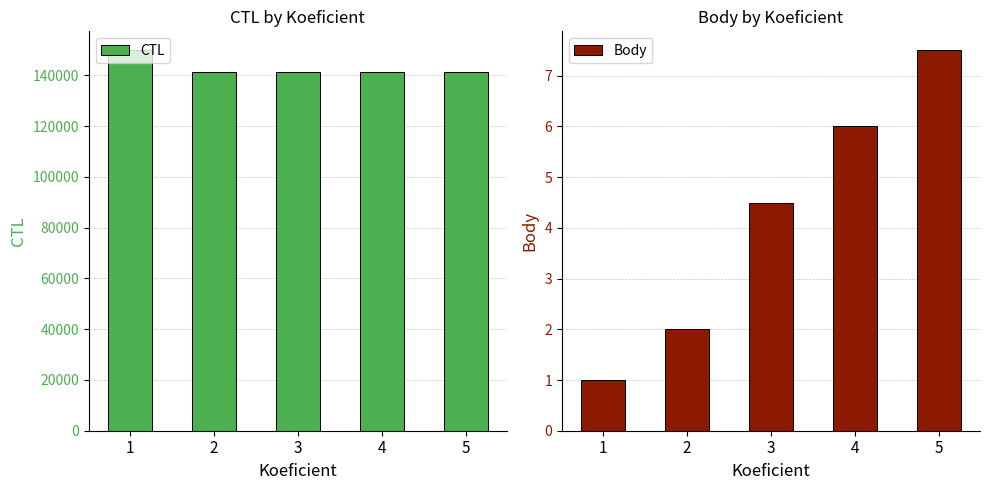

What is the value of the Body bar at the 1st from the left?

1.0